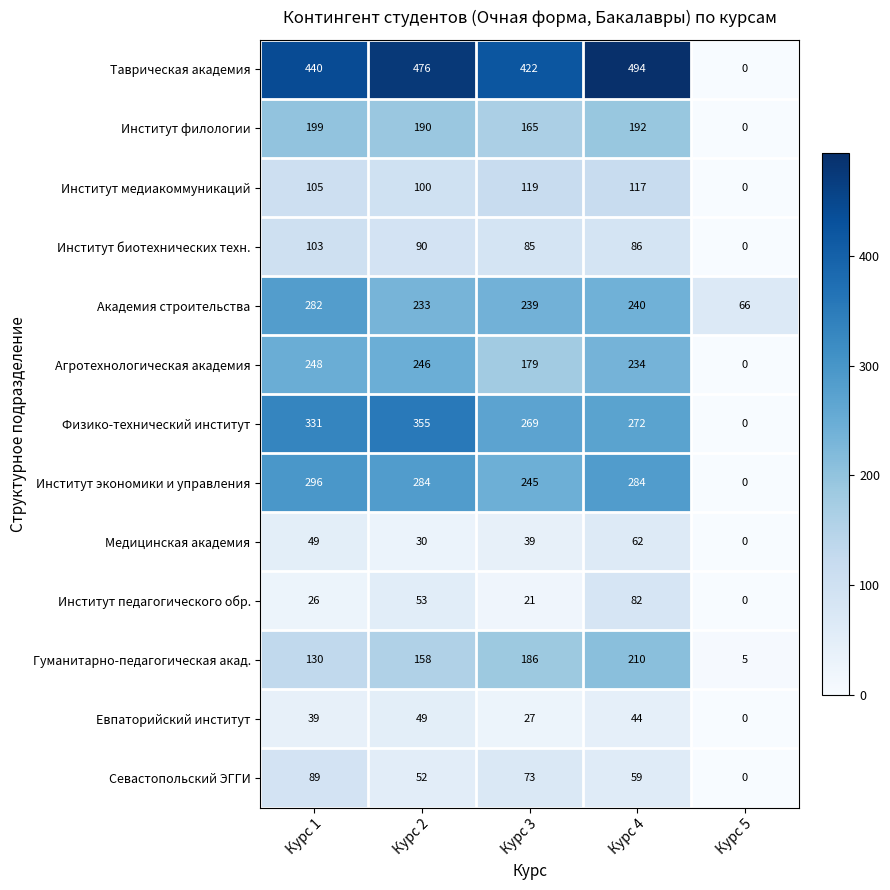

At which label is Институт экономики и управления closest to 148?

Курс 3